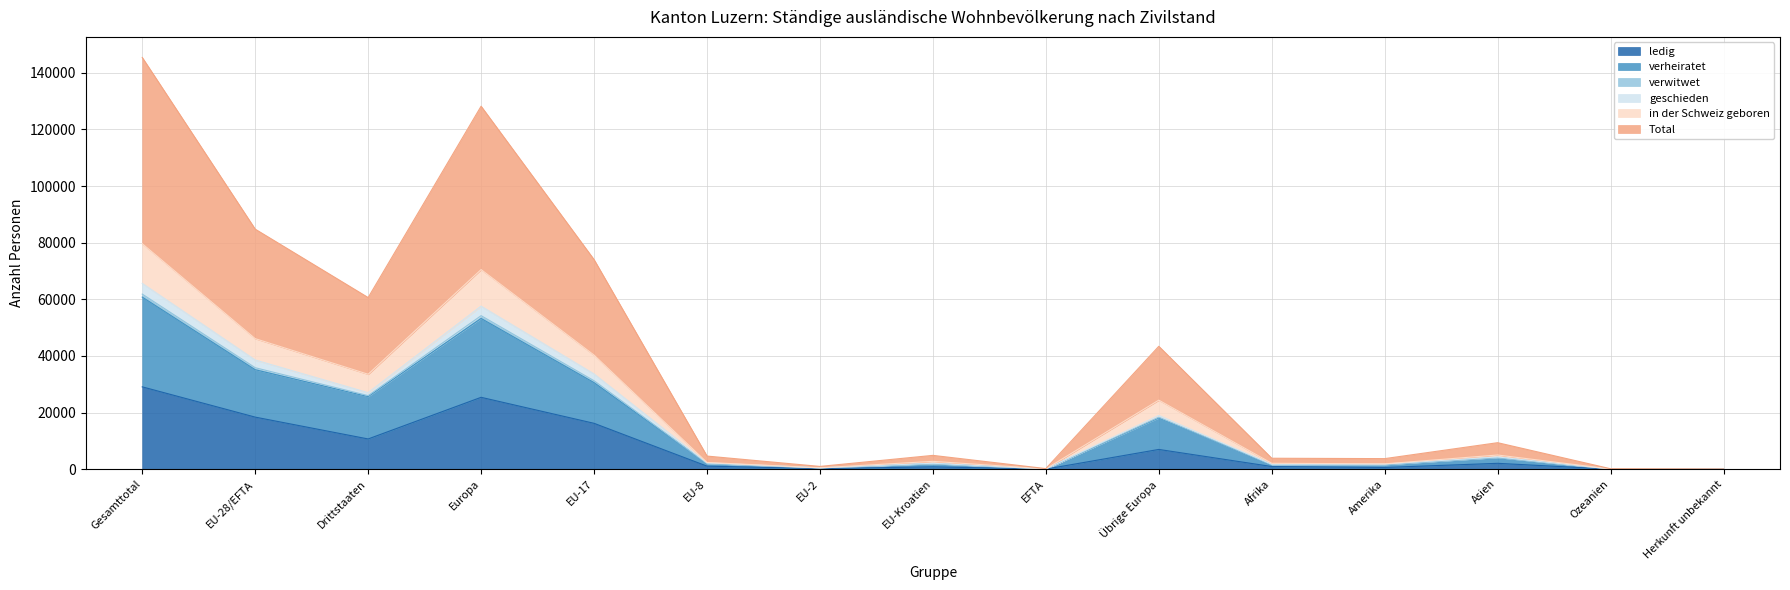

What is the highest value of the ledig series?

29094